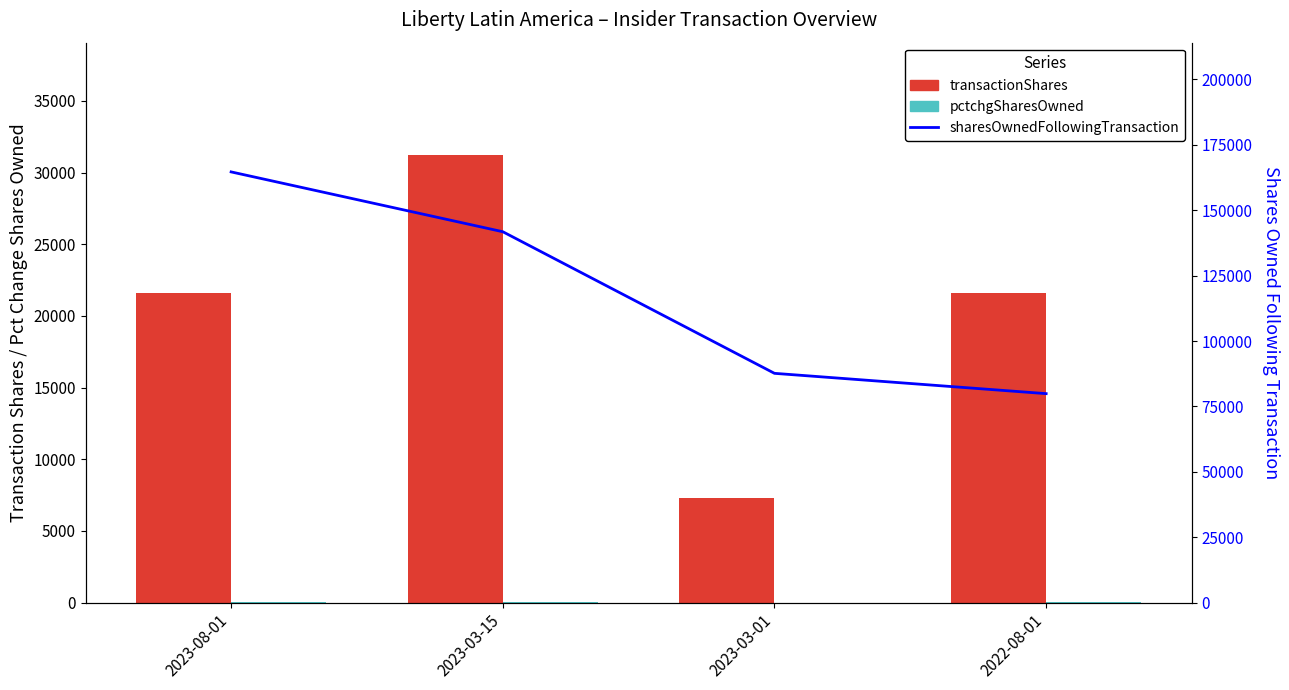

The value of sharesOwnedFollowingTransaction at 2022-08-01 is 33758. True or false?

False